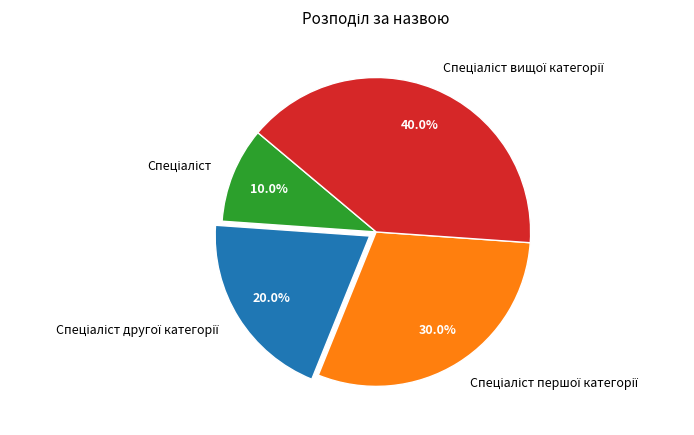

Does any single category account for the majority?

No